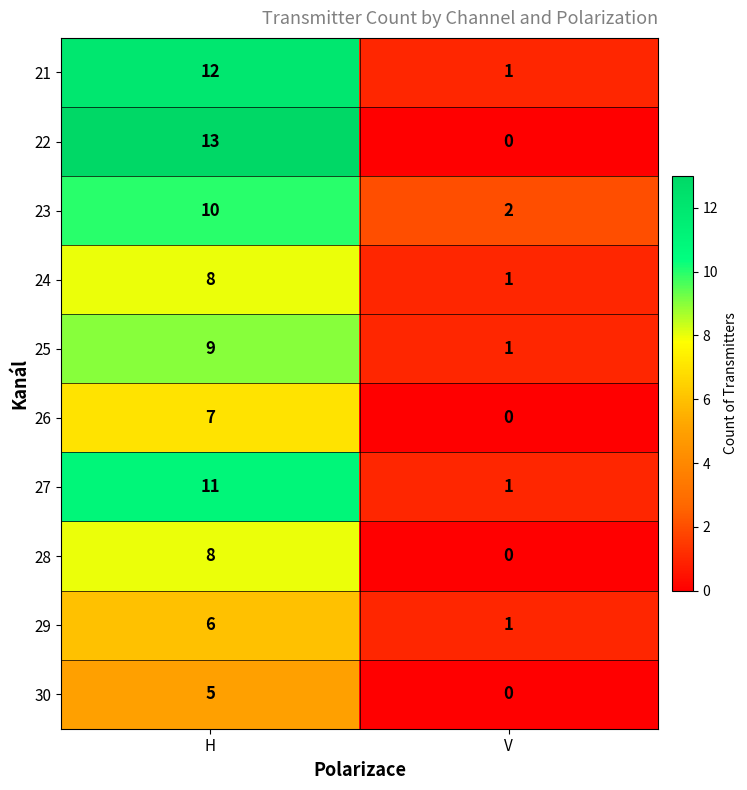

At which category does the chart reach its minimum across all series?

V